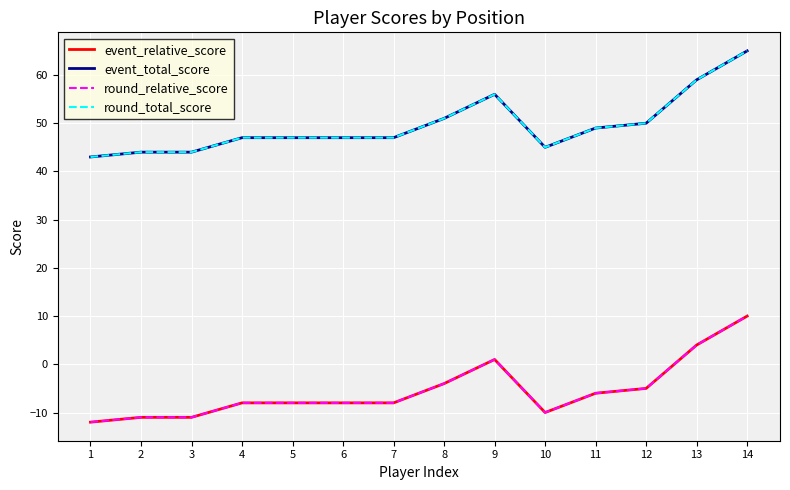

Is this an area chart (filled region under the line)?

No